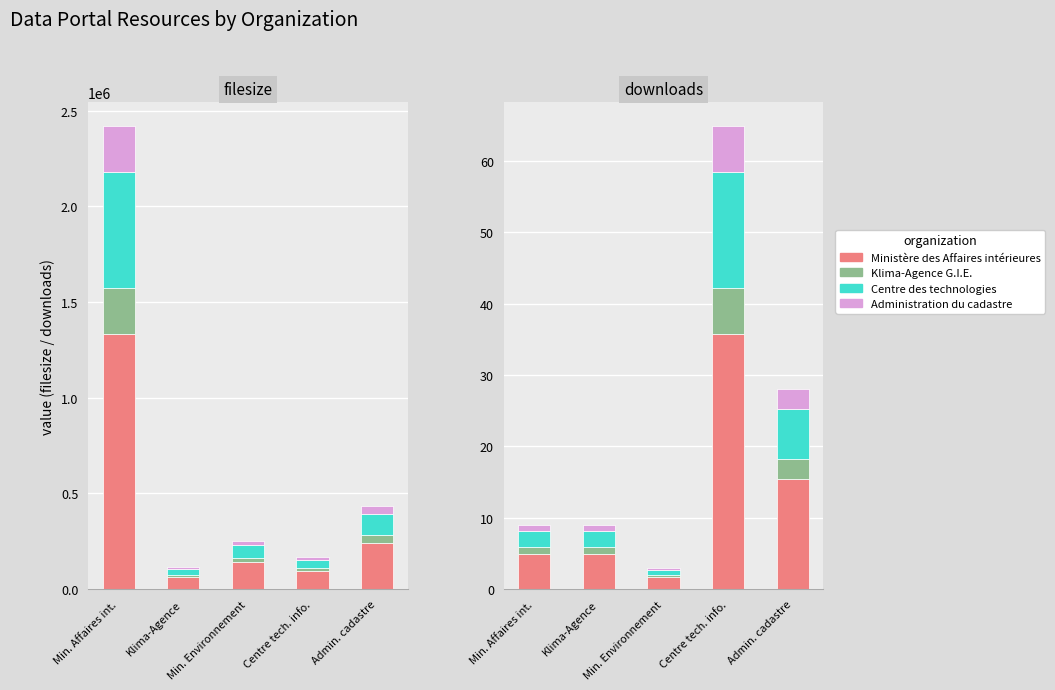

How many groups of bars are there?

5